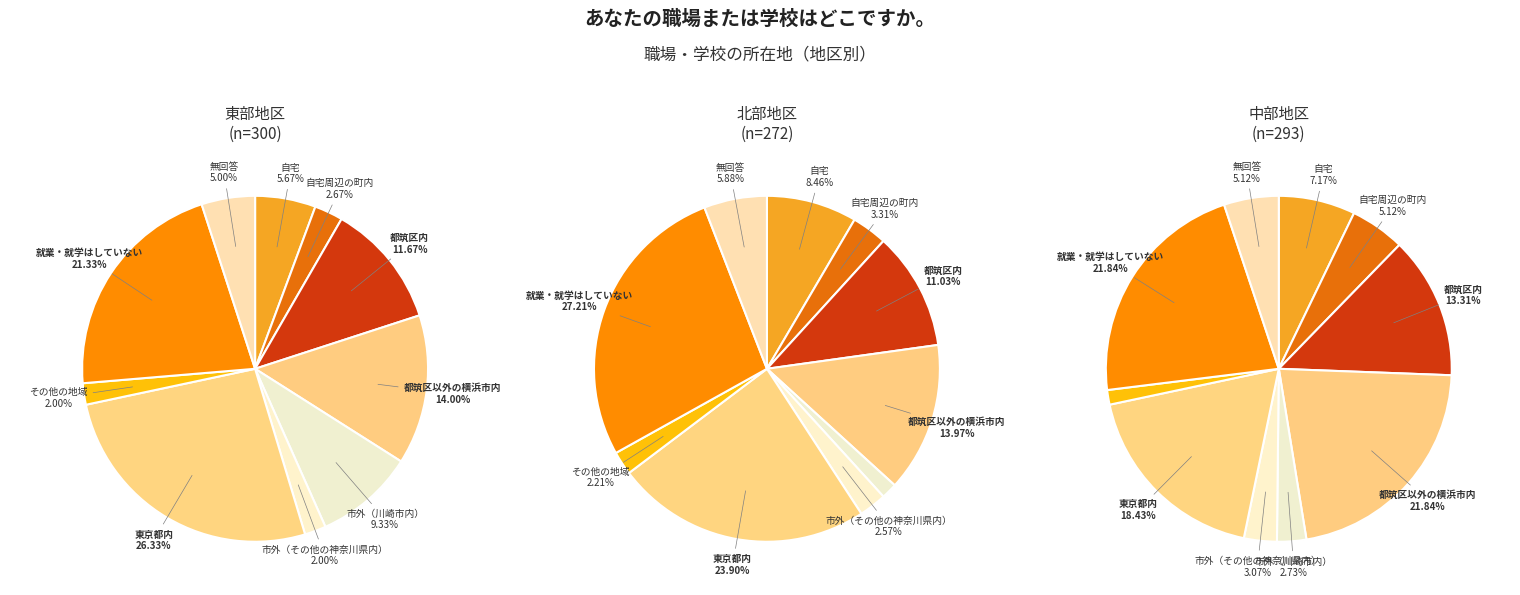

To the nearest percent, what percentage of the pie is 就業・就学はしていない?

27%